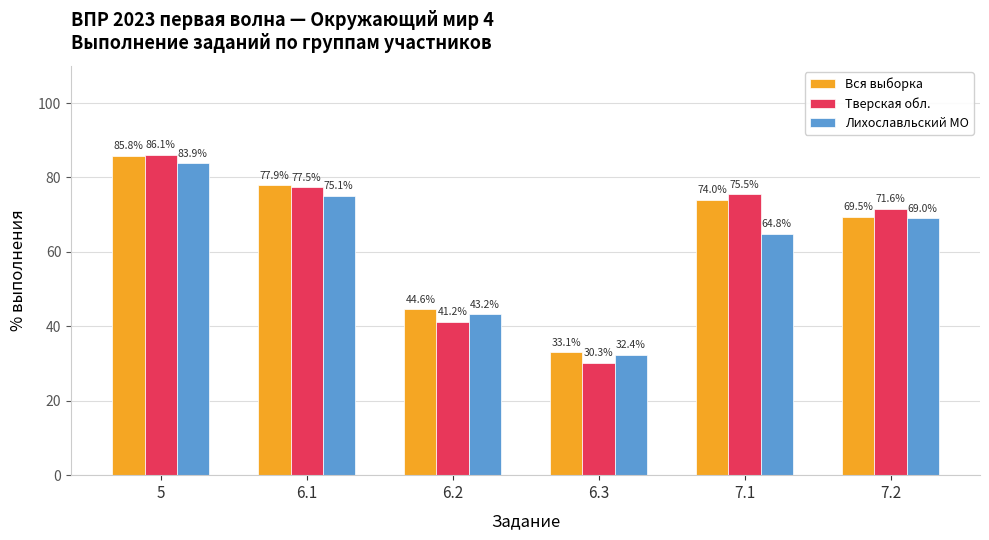

Rank the series by their average value, from lowest to highest.

Лихославльский МО, Тверская обл., Вся выборка